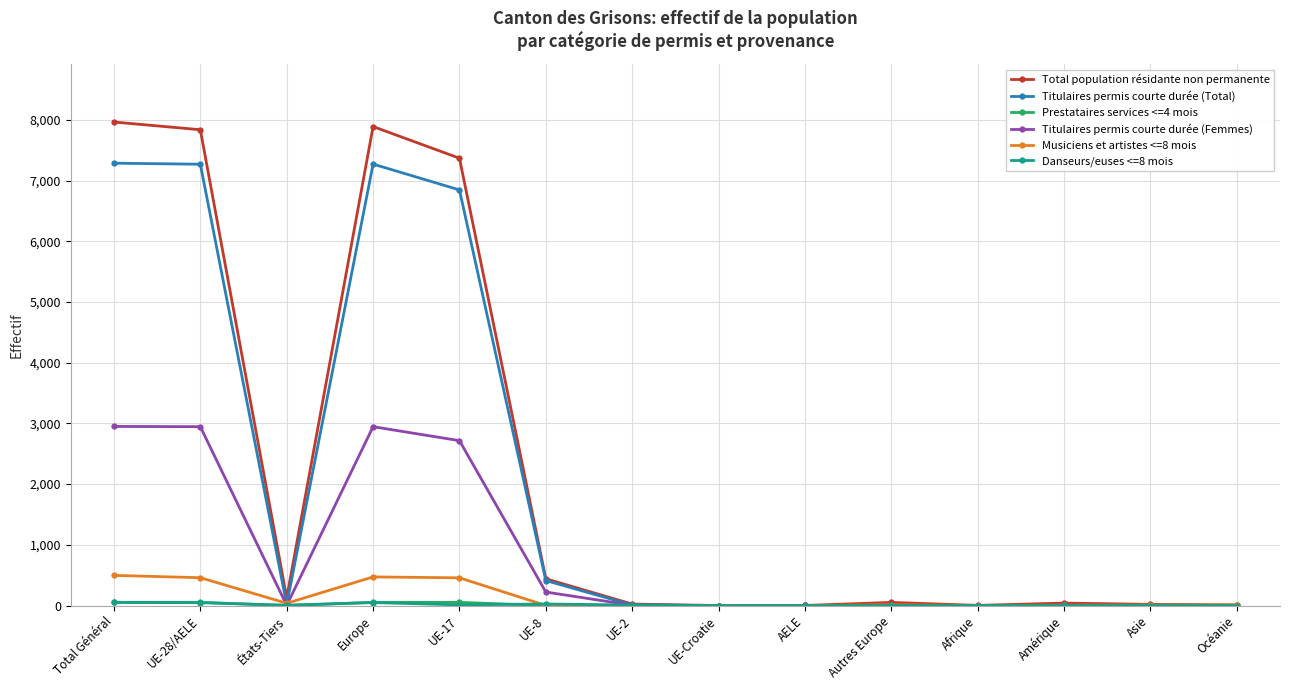

At which label does Titulaires permis courte durée (Total) first exceed 9?

Total Général